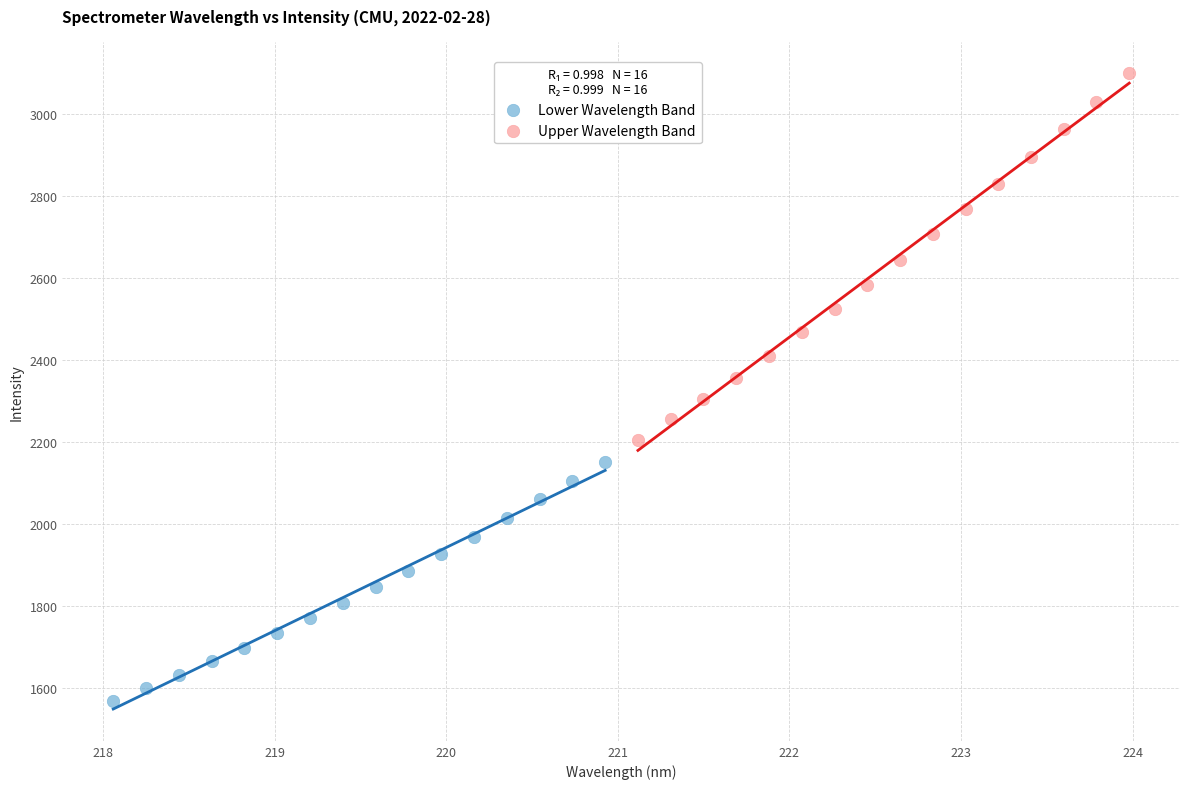

Which series reaches the maximum Y coordinate?

Upper Wavelength Band